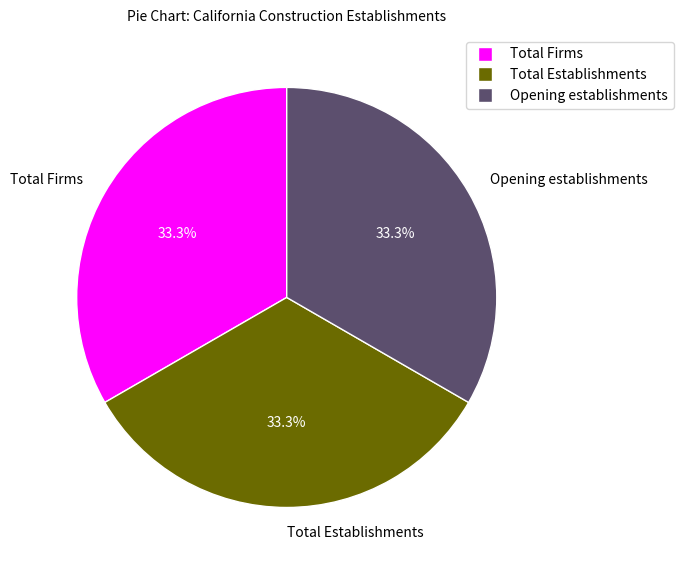

Combined, do Opening establishments and Total Establishments account for over 50%?

Yes